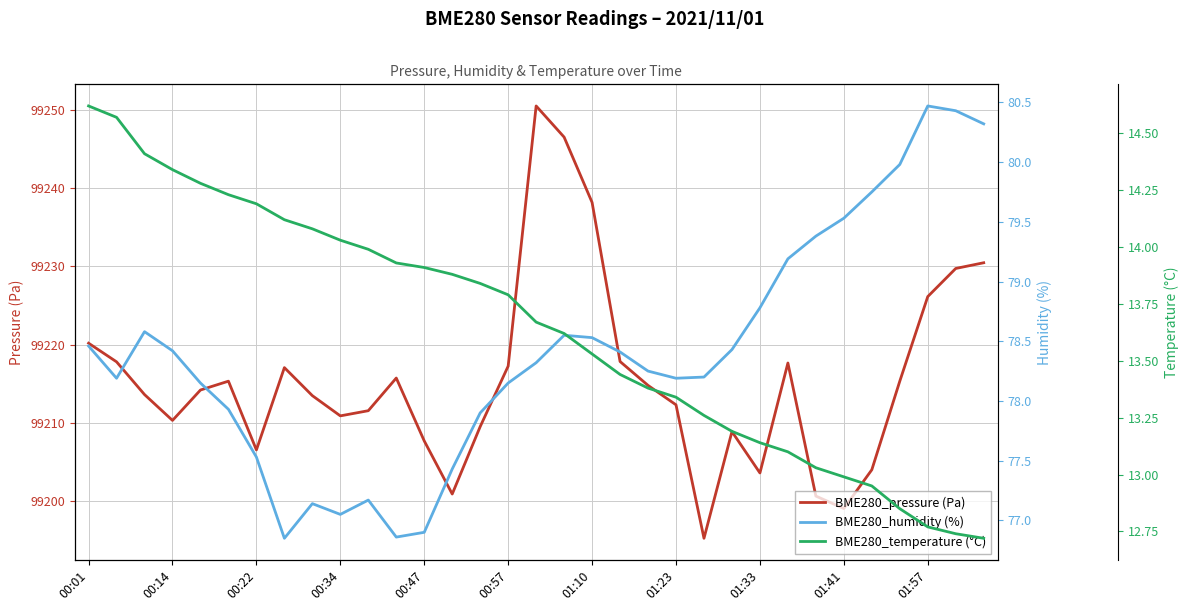

The BME280_pressure (Pa) series shows 99203.6 at 01:33. True or false?

True